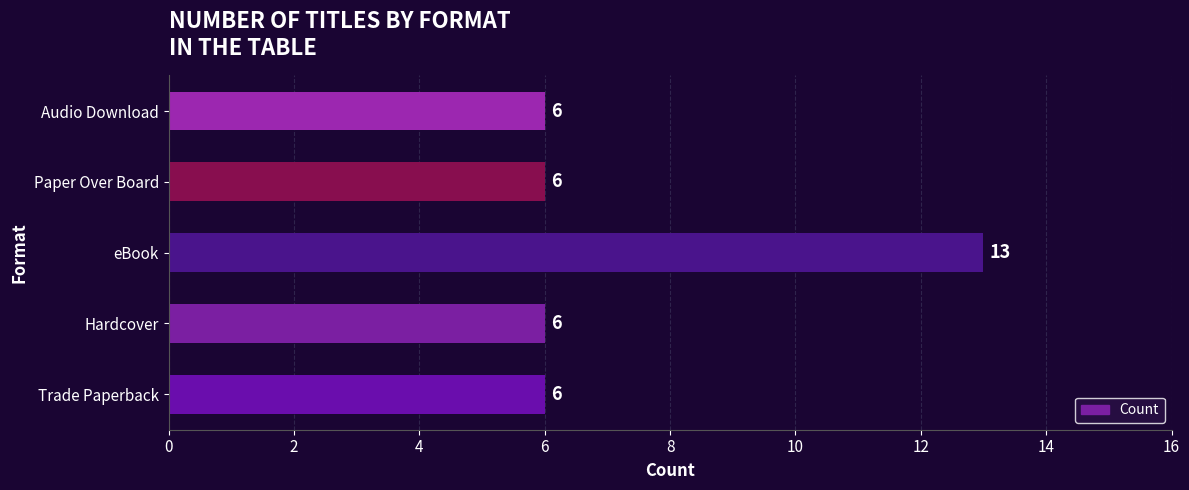

How many values are between 6 and 7?

4